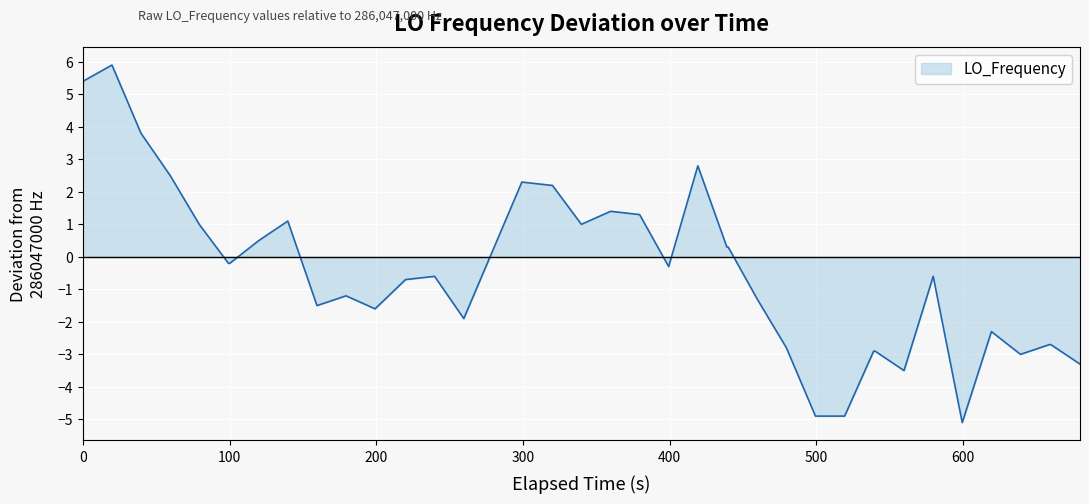

What is the smallest value displayed?

-5.1